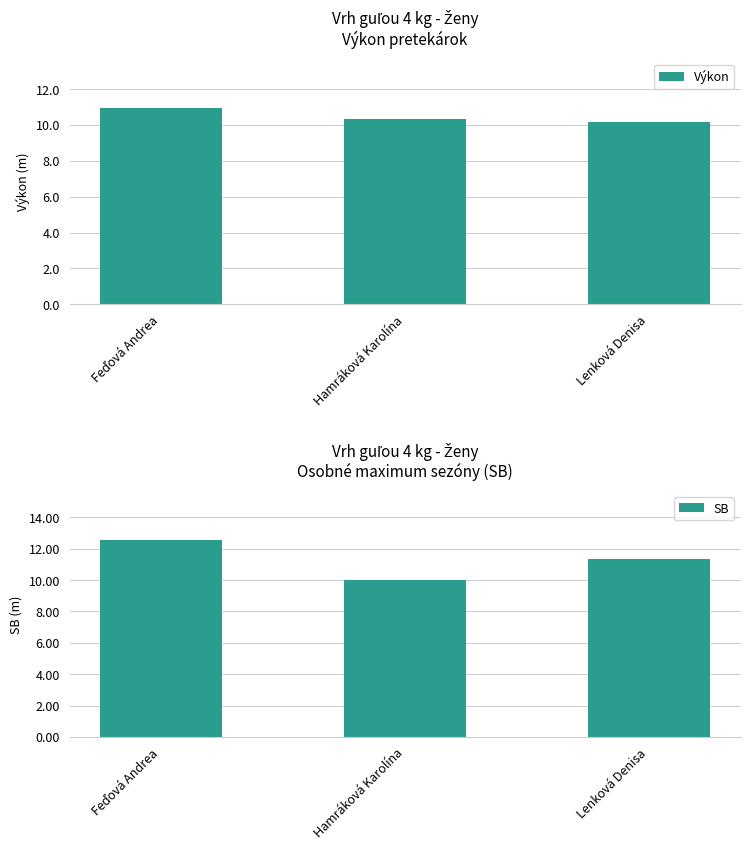

Which category has the highest value across all series?

Feďová Andrea